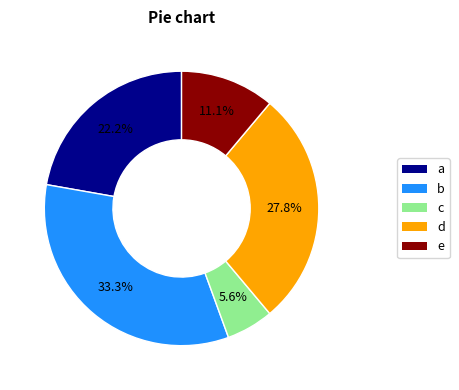

Is there a majority slice in this chart?

No